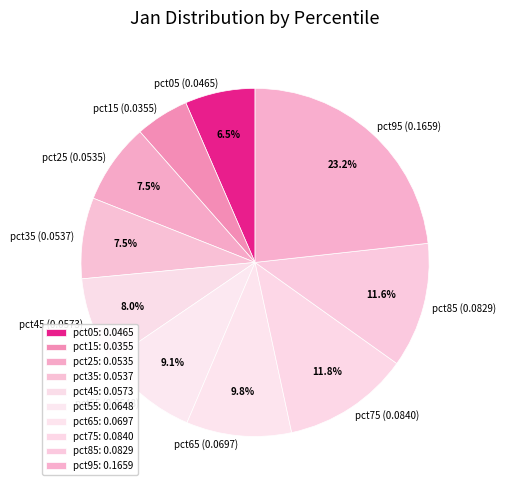

Which has a higher value, pct55 or pct85?

pct85